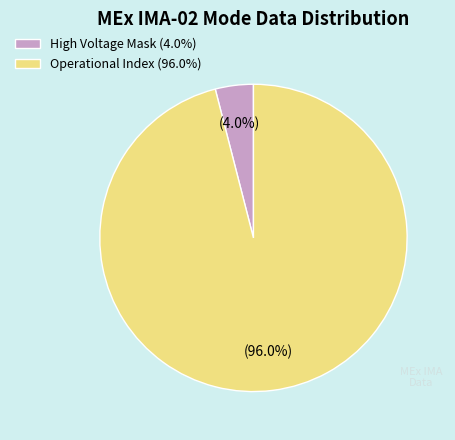

Approximately how many times larger is the value at Operational Index (96.0%) compared to High Voltage Mask (4.0%)?

24.0